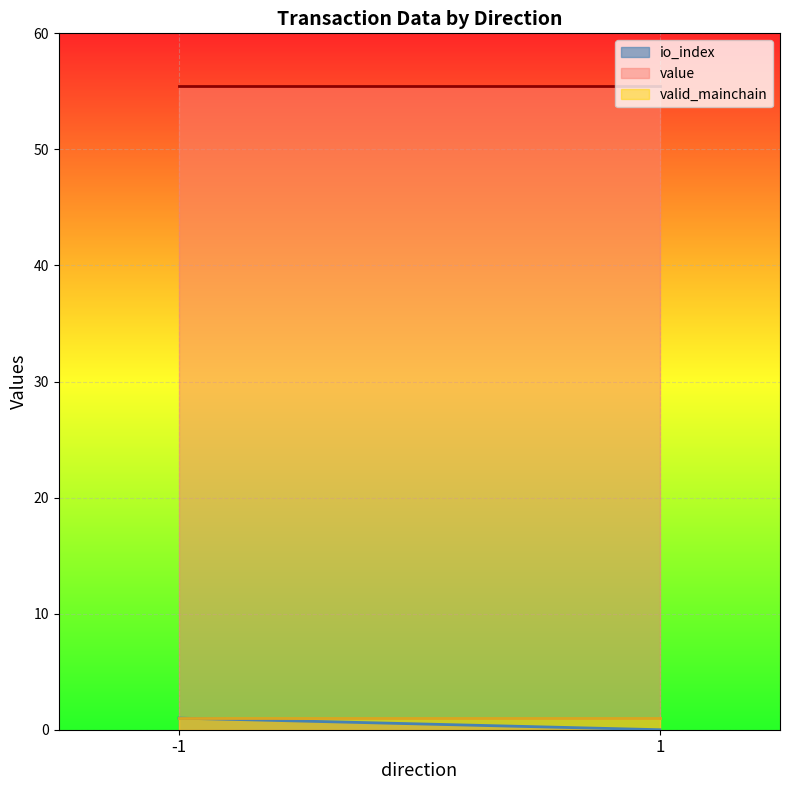

At which category is the sum across all series the highest?

-1